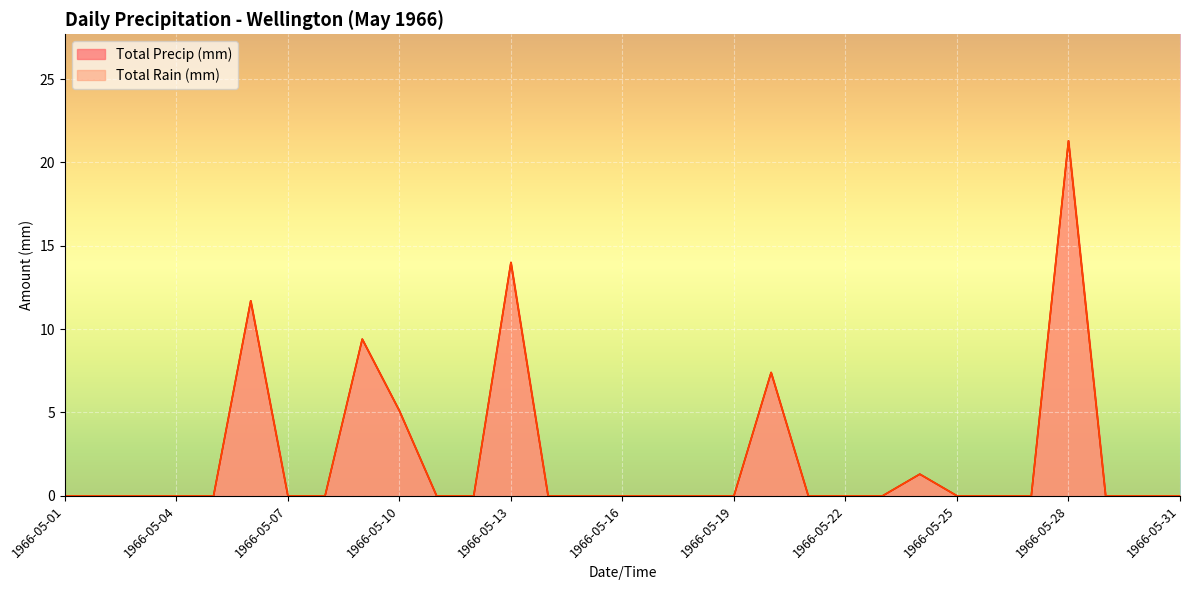

Which series changed the most between 1966-05-01 and 1966-05-17?

Total Rain (mm)